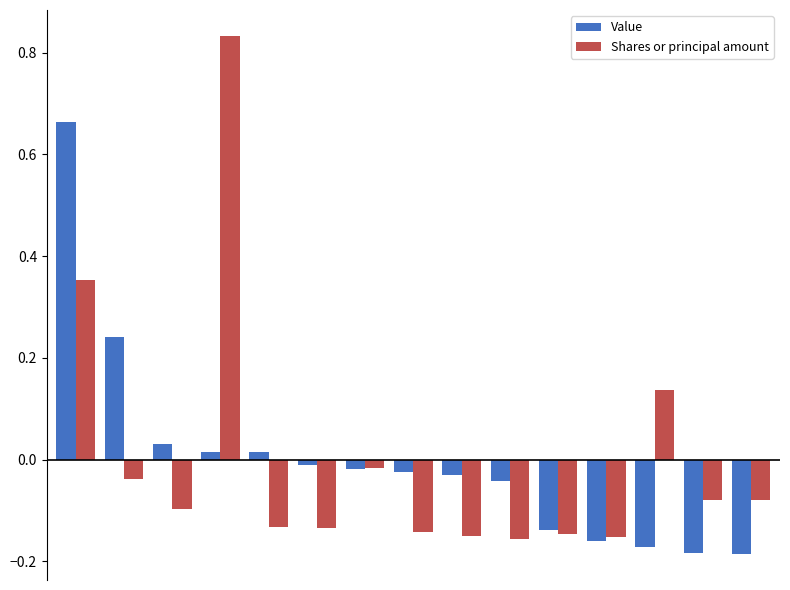

Which series has the widest spread of values?

Shares or principal amount